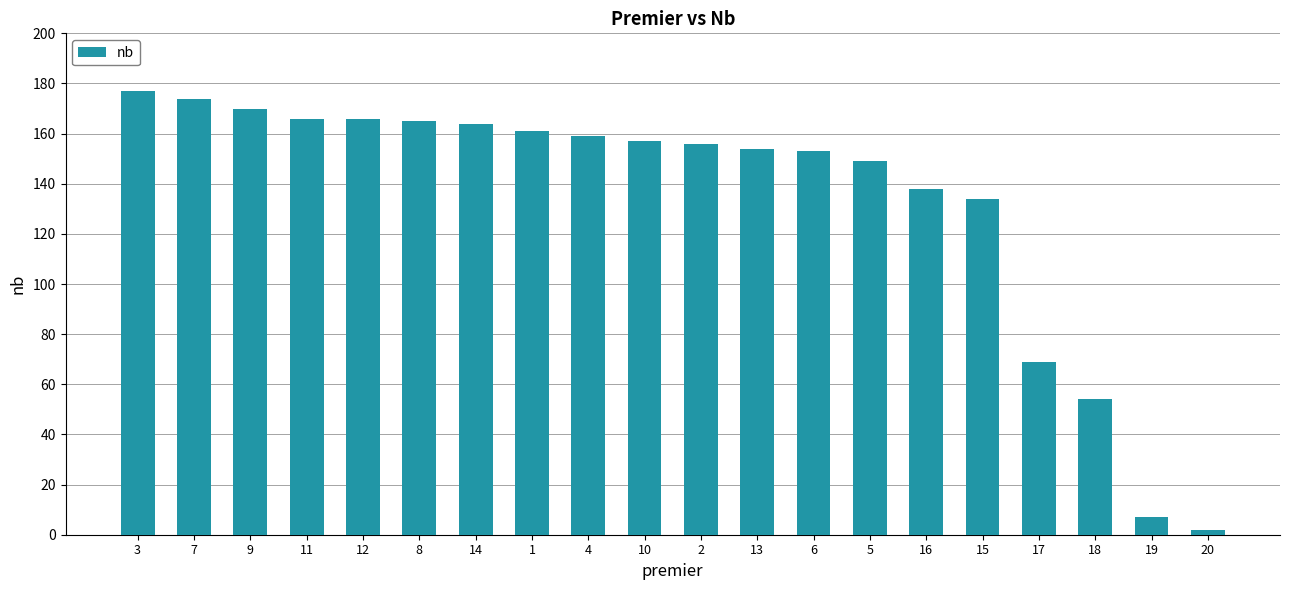

Read the value at 9, to the nearest 10.

170